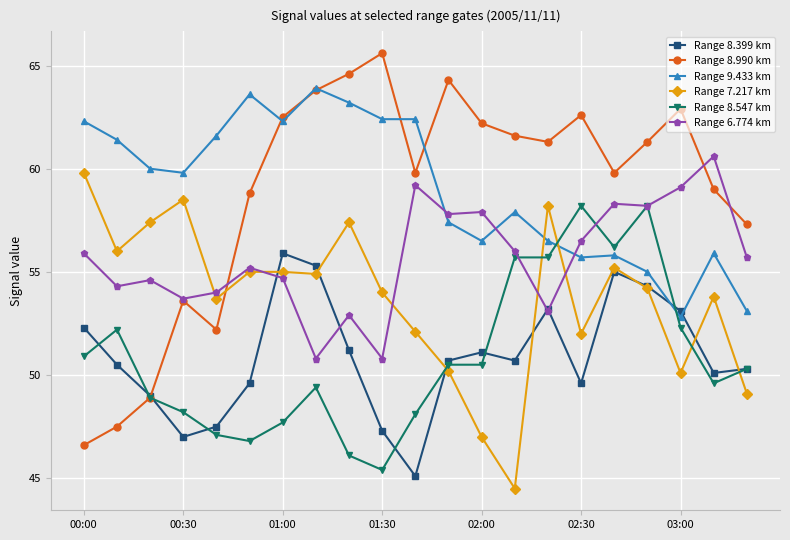

How many interior local valleys does the Range 7.217 km series have?

6